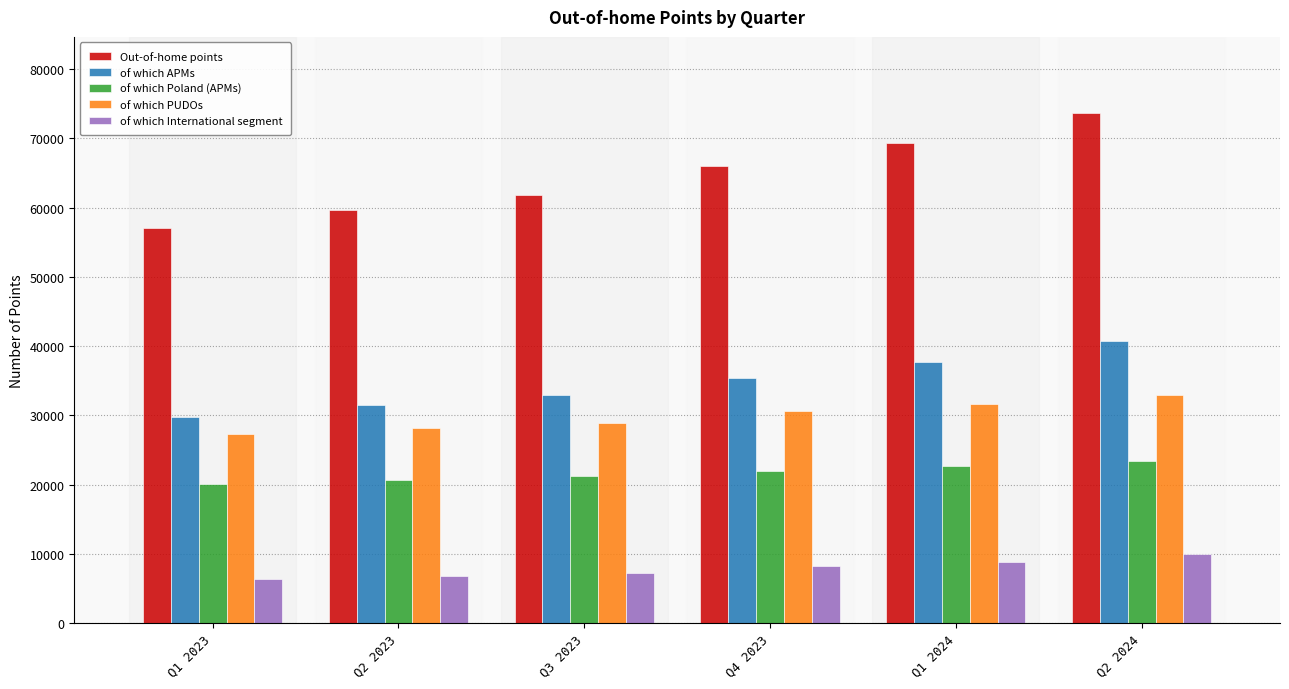

List the series in order of their peak value, highest first.

Out-of-home points, of which APMs, of which PUDOs, of which Poland (APMs), of which International segment